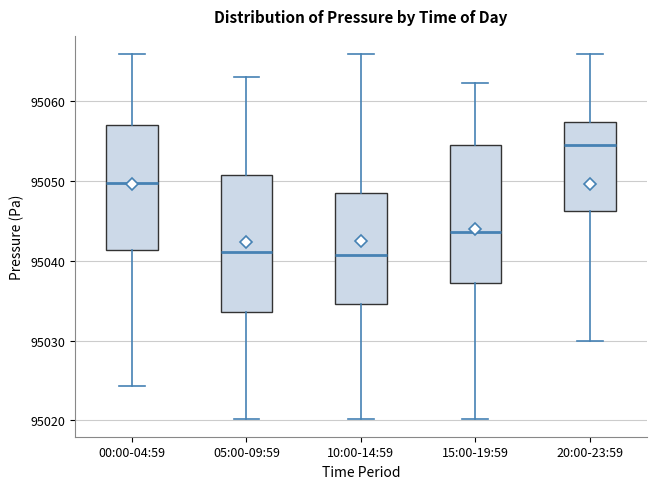

Where does the upper whisker of the box for 10:00-14:59 end on the y-axis? The values are not printed on the chart, so give them approximately, as read against the axis.

95066